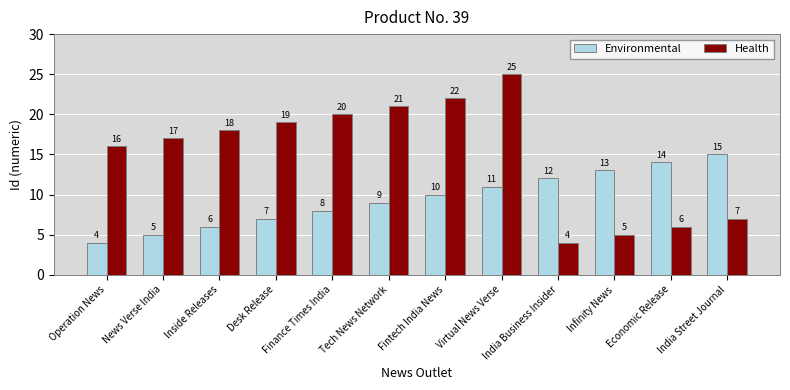

What is the label of the 1st bar from the right?

India Street Journal